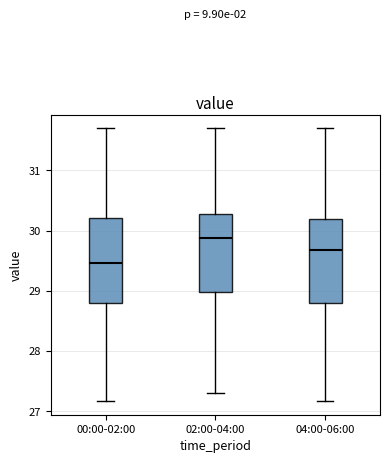

Reading left to right, read every box against the y-axis: the position of its median line, the range the box covers, and the ends of its whiskers. The values are not printed on the chart, so give them approximately, as read against the axis.

00:00-02:00: median 29.5, box 28.8 to 30.2, whiskers 27.2 to 31.7
02:00-04:00: median 29.9, box 29.0 to 30.3, whiskers 27.3 to 31.7
04:00-06:00: median 29.7, box 28.8 to 30.2, whiskers 27.2 to 31.7